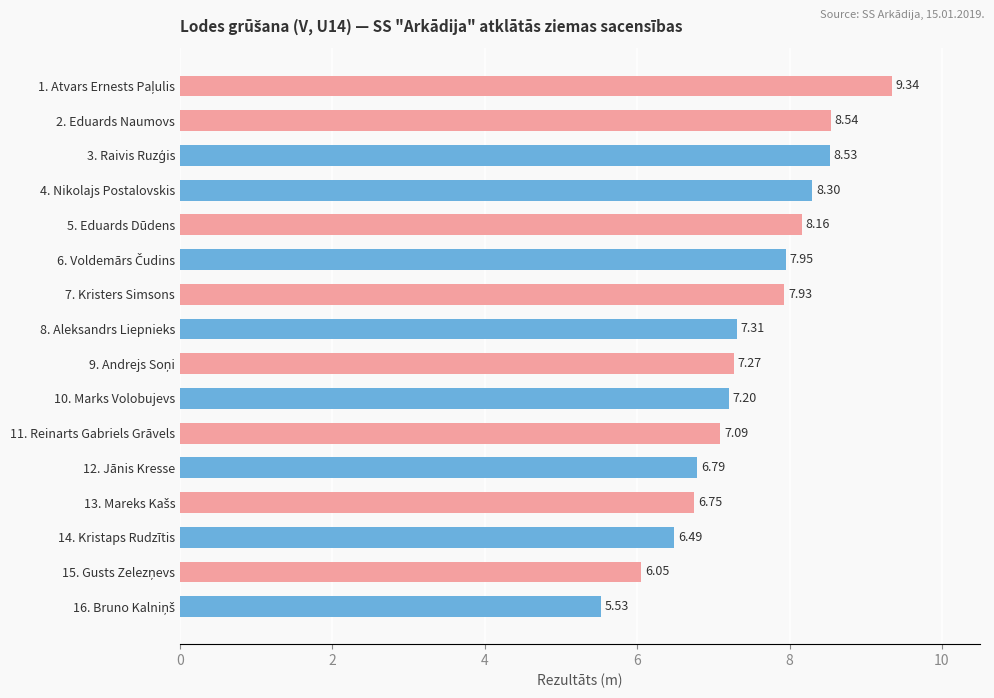

What is the sum of the values at 5. Eduards Dūdens and 7. Kristers Simsons?

16.1